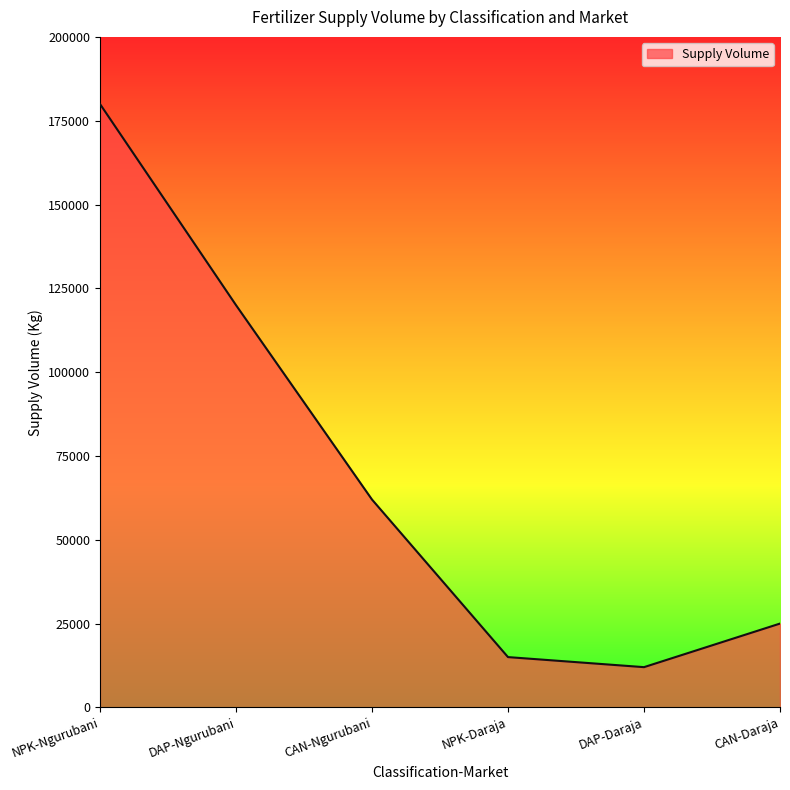

At which category does the chart reach its minimum across all series?

DAP-Daraja